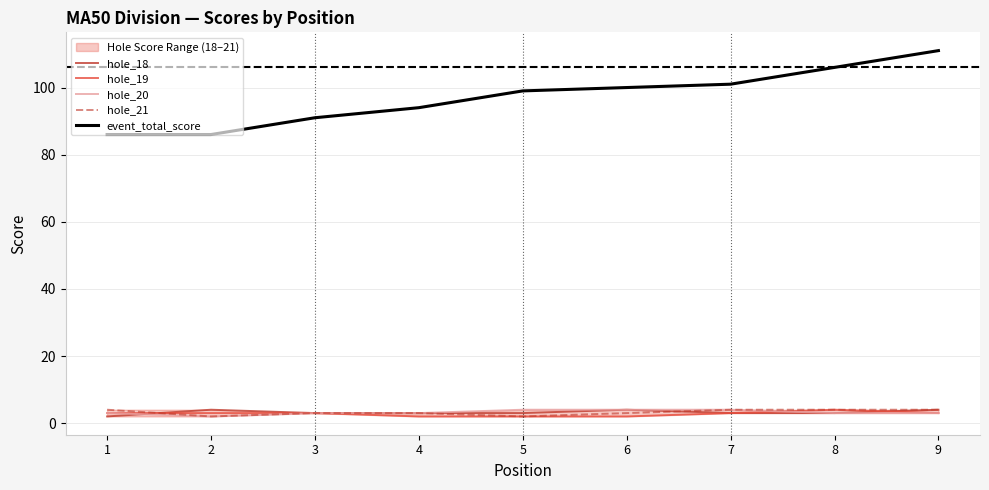

What is the minimum value shown in the chart?

2